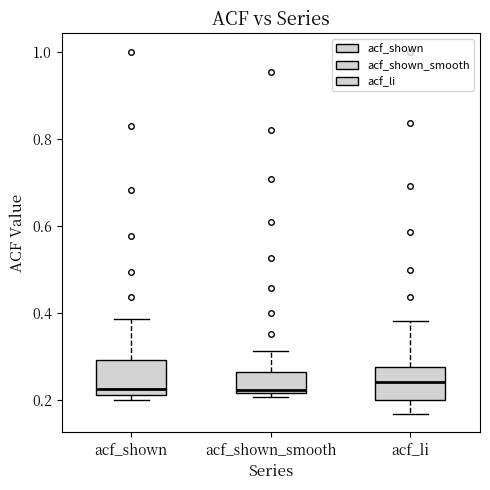

Reading left to right, transcribe this box plot: for each box, give where its median line is, the range the box spans, and where its two whiskers end, as read against the y-axis. The values are not printed on the chart, so give them approximately, as read against the axis.

acf_shown: median 0.22 (just above the box's lower edge), box 0.22 to 0.30, whiskers 0.20 to 0.38
acf_shown_smooth: median 0.22 (just above the box's lower edge), box 0.22 to 0.26, whiskers 0.20 to 0.32
acf_li: median 0.24, box 0.20 to 0.28, whiskers 0.16 to 0.38